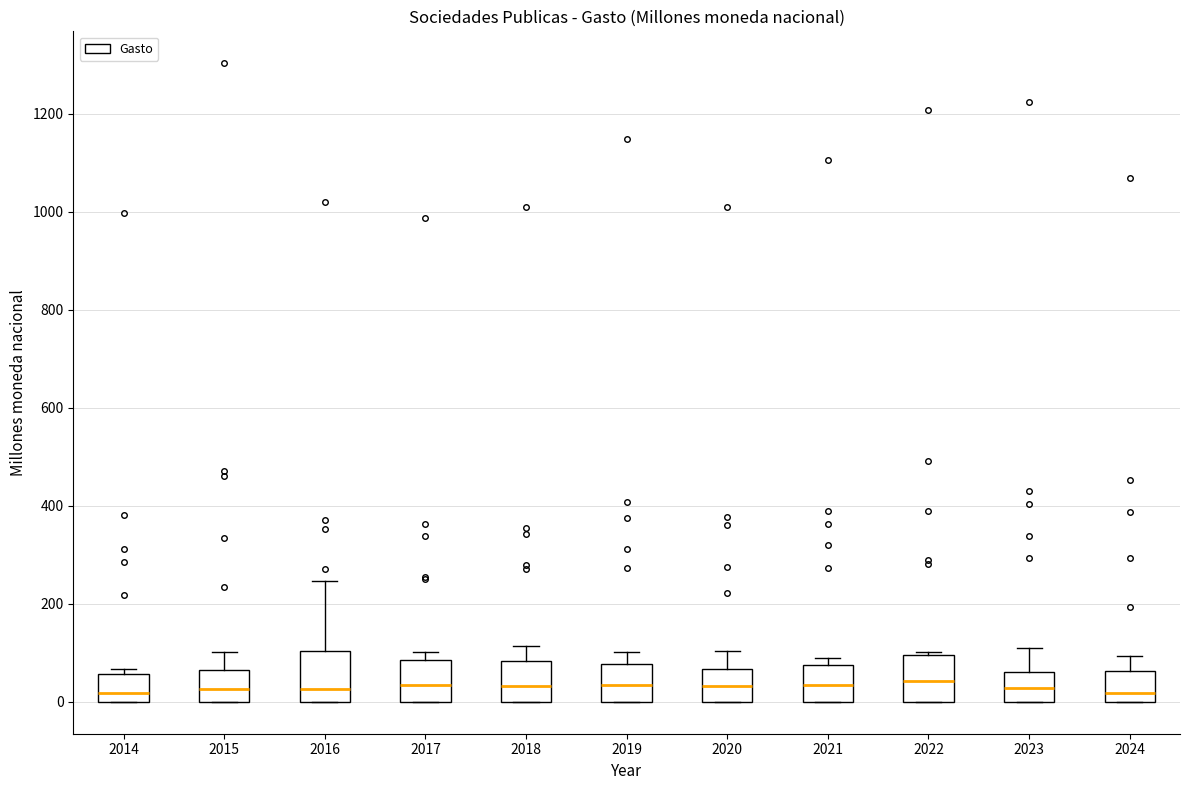

Reading left to right, read every box against the y-axis: the position of its median line, the range the box covers, and the ends of its whiskers. The values are not printed on the chart, so give them approximately, as read against the axis.

2014: median 20, box 0 to 60, whiskers 0 to 60 (just above the box's upper edge)
2015: median 20, box 0 to 60, whiskers 0 to 100
2016: median 20, box 0 to 100, whiskers 0 to 240
2017: median 40, box 0 to 80, whiskers 0 to 100
2018: median 40, box 0 to 80, whiskers 0 to 120
2019: median 40, box 0 to 80, whiskers 0 to 100
2020: median 40, box 0 to 60, whiskers 0 to 100
2021: median 40, box 0 to 80, whiskers 0 to 80 (just above the box's upper edge)
2022: median 40, box 0 to 100, whiskers 0 to 100 (just above the box's upper edge)
2023: median 20, box 0 to 60, whiskers 0 to 100
2024: median 20, box 0 to 60, whiskers 0 to 100